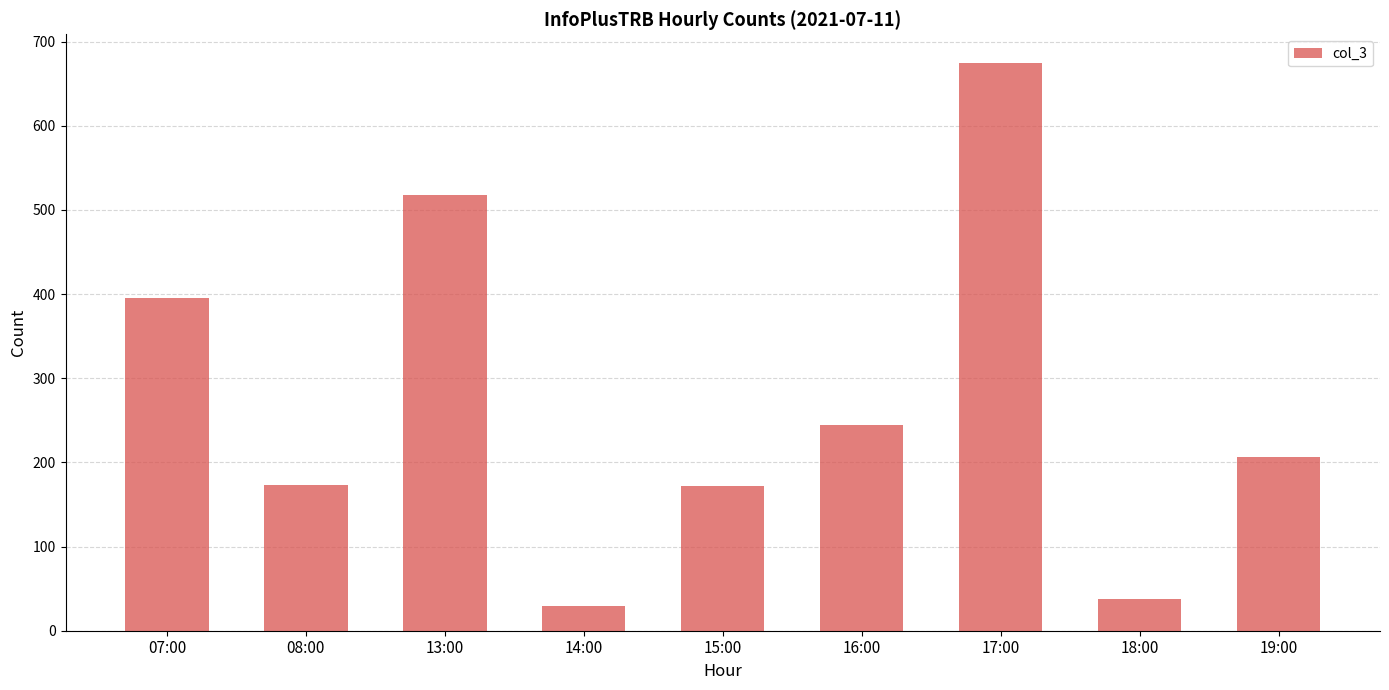

What is the difference between the values at 19:00 and 18:00?

168